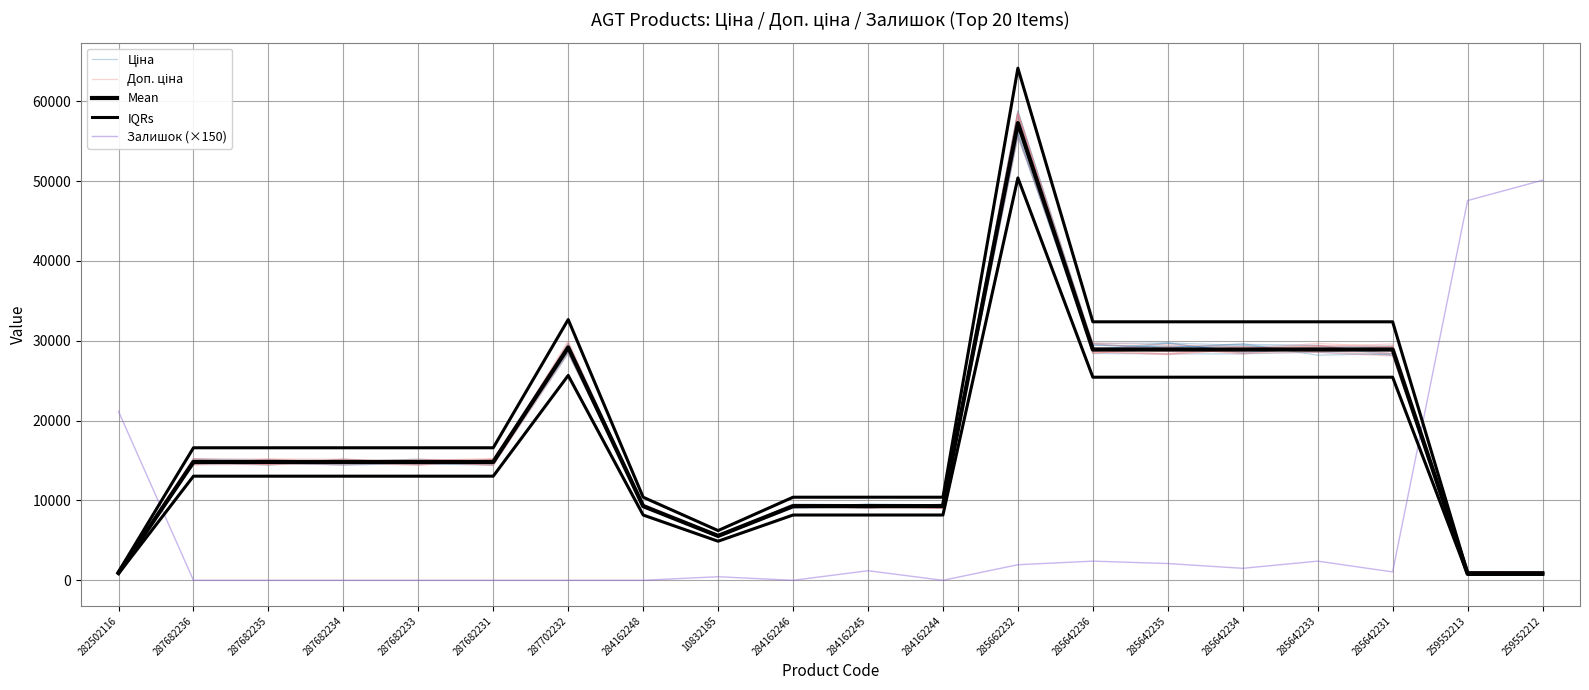

What is the sum of the IQRs values at 287682234 and 287702232?

49246.3